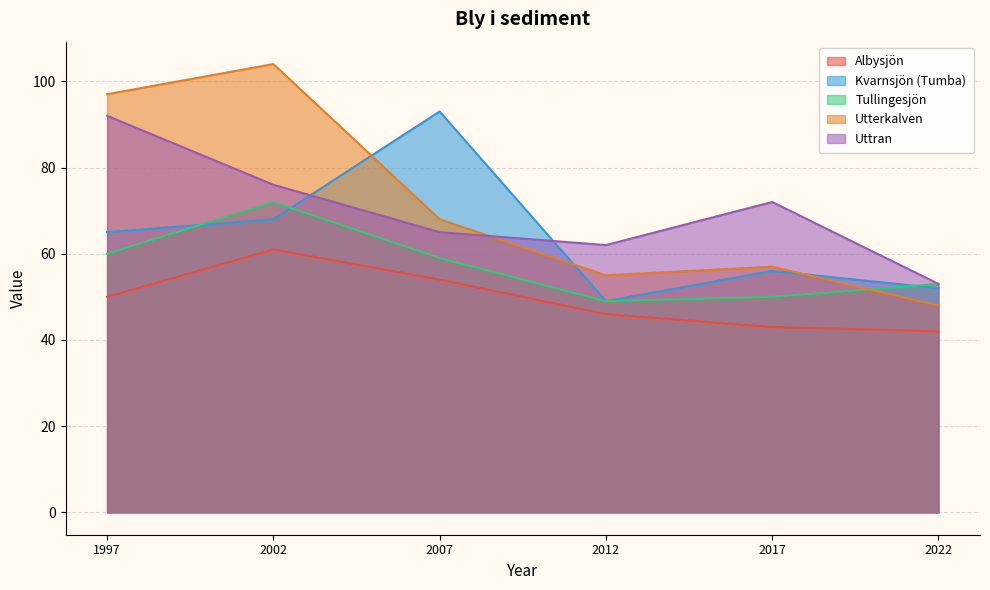

Which series has the largest total across all categories?

Utterkalven